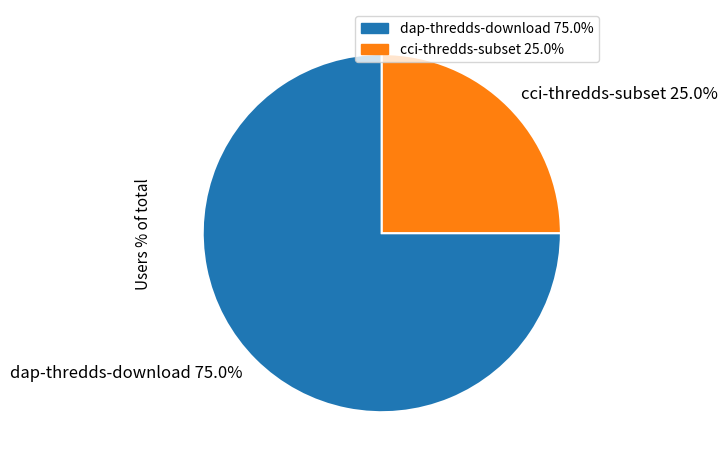

Is it true that dap-thredds-download is 75% of the pie?

True